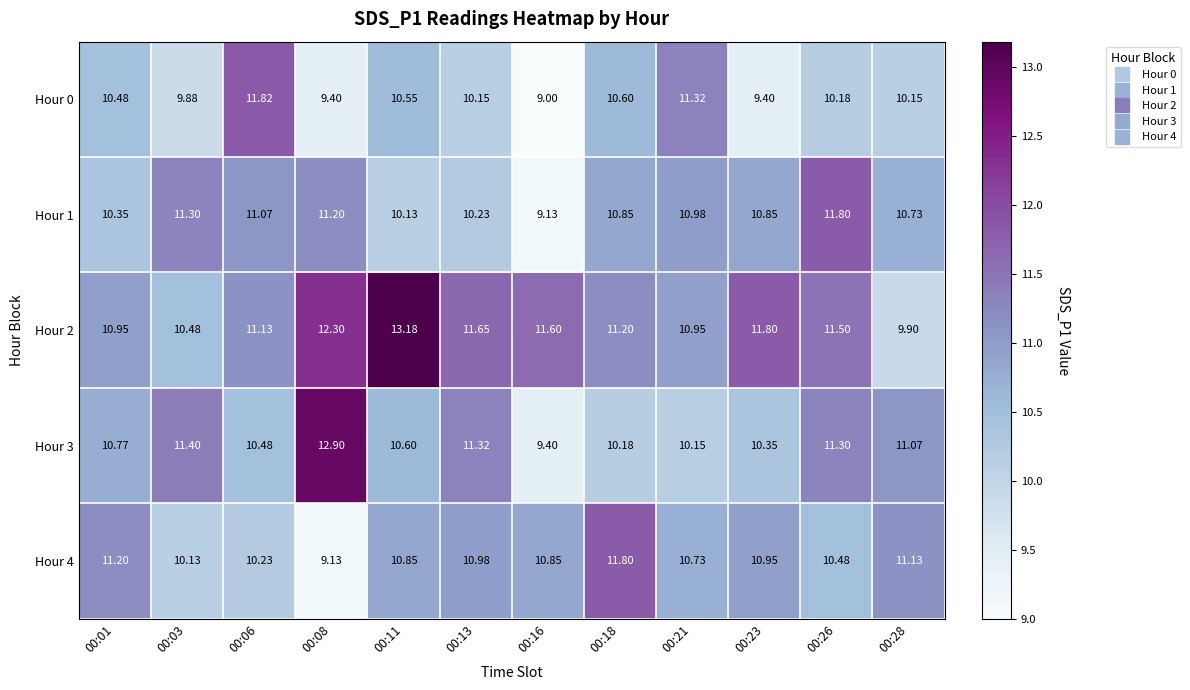

Is the value of Hour 3 at 00:26 greater than the value of Hour 1 at 00:16?

Yes